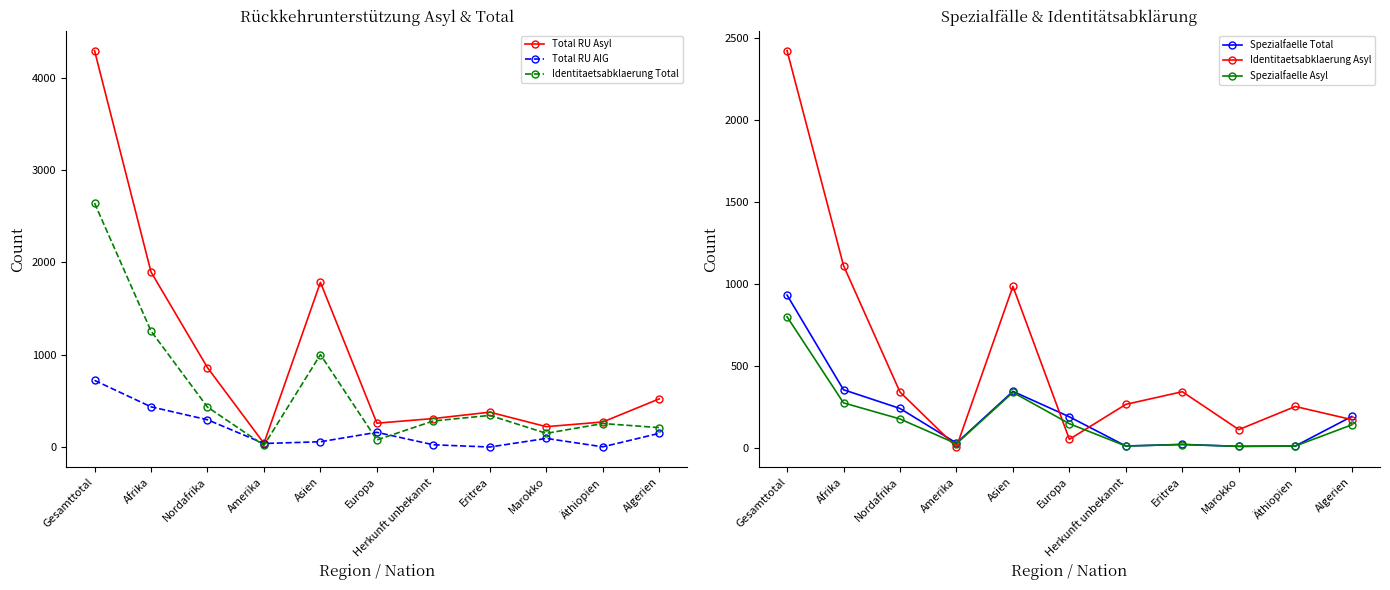

Is the value of Identitaetsabklaerung Asyl at Asien greater than the value of Spezialfaelle Asyl at Eritrea?

Yes